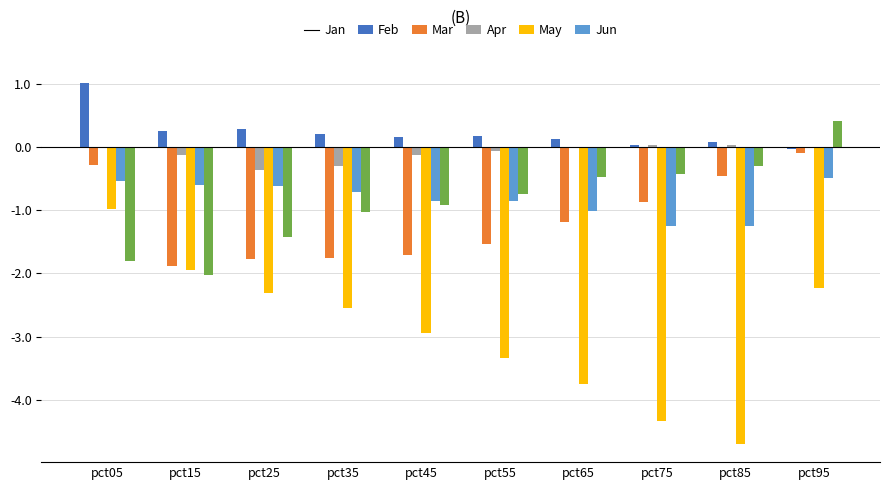

At which label is Jun closest to 0?

pct85